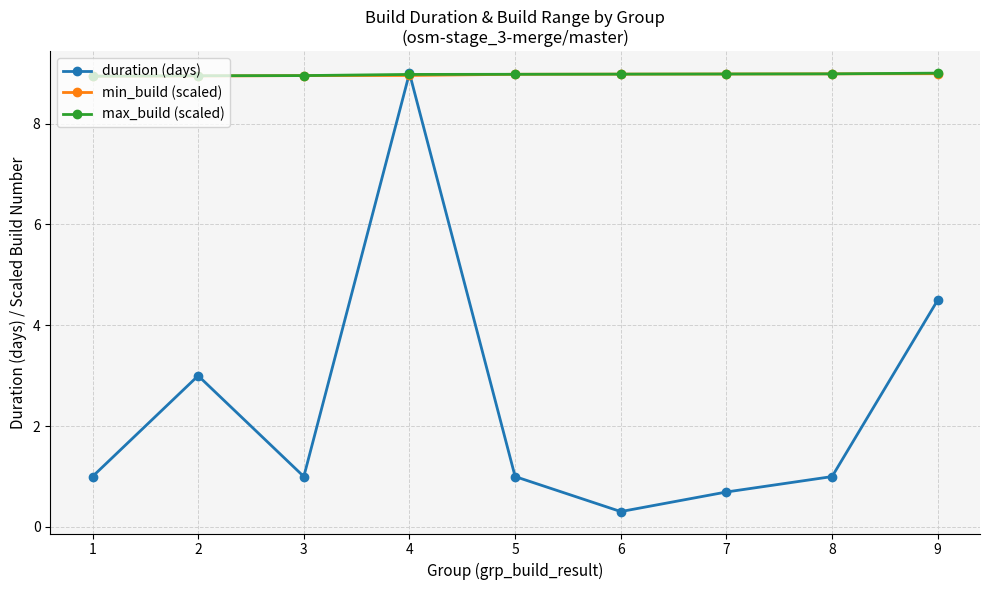

What is the highest value of the min_build (scaled) series?

9.0